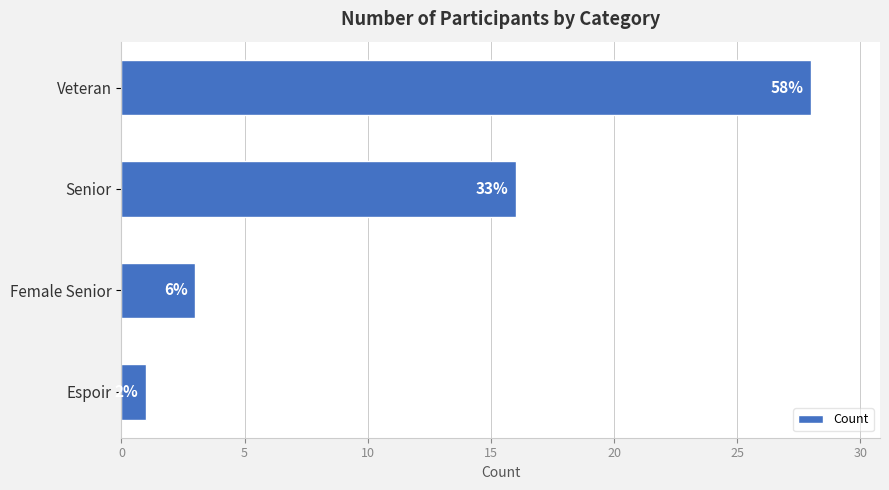

How many bars are there in total?

4